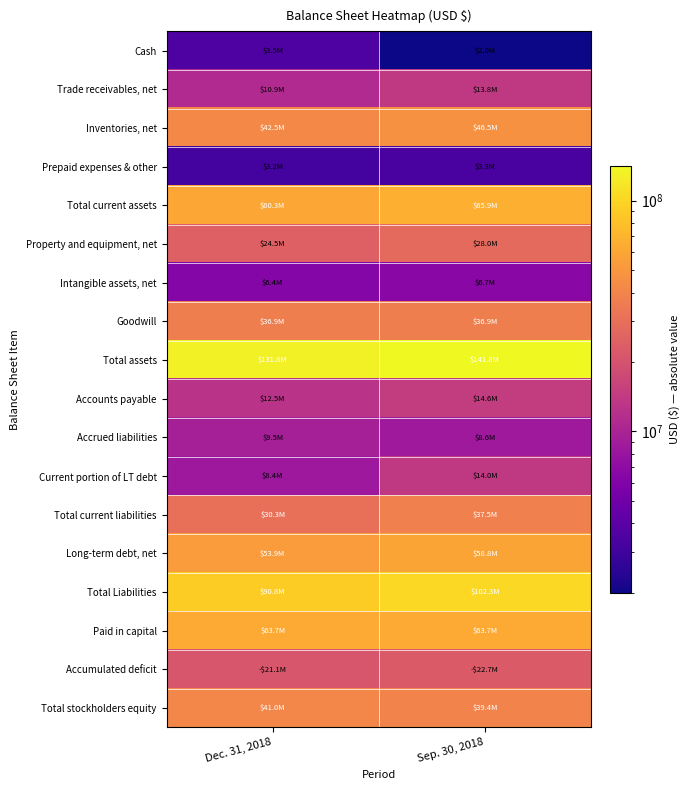

Rank the series by their maximum value, from lowest to highest.

Prepaid expenses & other, Cash, Intangible assets, net, Accrued liabilities, Trade receivables, net, Current portion of LT debt, Accounts payable, Accumulated deficit, Property and equipment, net, Goodwill, Total current liabilities, Total stockholders equity, Inventories, net, Long-term debt, net, Paid in capital, Total current assets, Total Liabilities, Total assets